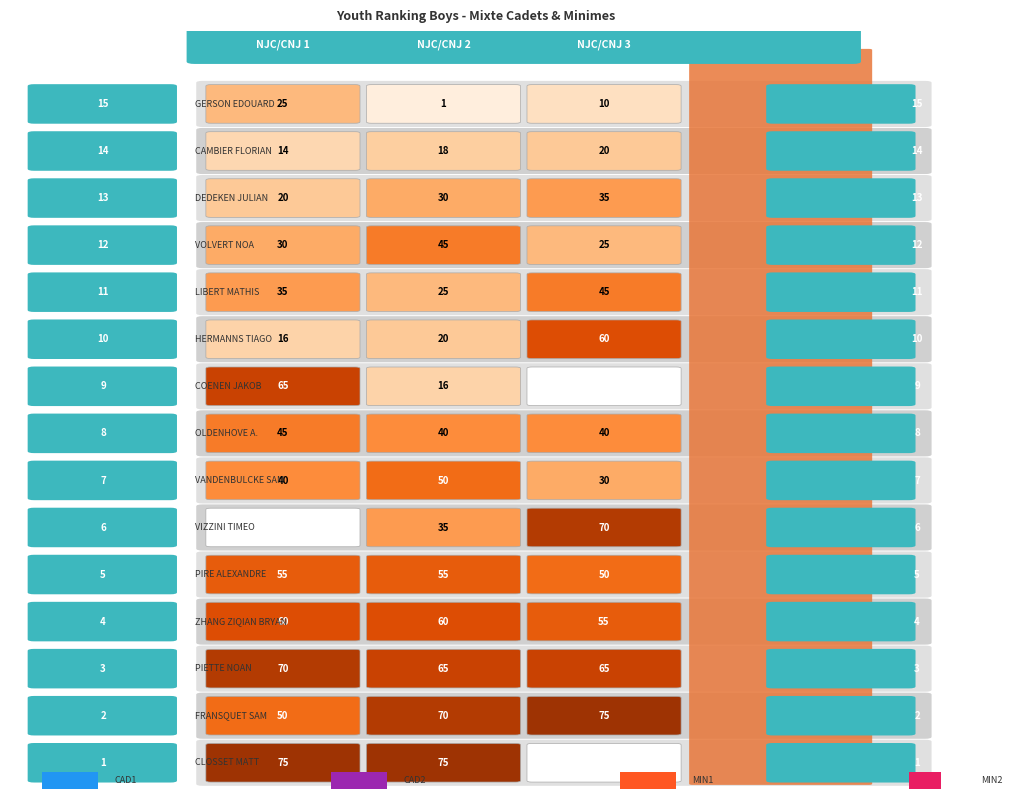

Reading right to left, what are all the values shown in this chart?

CLOSSET MATT: 0	75	75
FRANSQUET SAM: 75	70	50
PIETTE NOAN: 65	65	70
ZHANG ZIQIAN BRYAN: 55	60	60
PIRE ALEXANDRE: 50	55	55
VIZZINI TIMEO: 70	35	0
VANDENBULCKE SAM: 30	50	40
OLDENHOVE A.: 40	40	45
COENEN JAKOB: 0	16	65
HERMANNS TIAGO: 60	20	16
LIBERT MATHIS: 45	25	35
VOLVERT NOA: 25	45	30
DEDEKEN JULIAN: 35	30	20
CAMBIER FLORIAN: 20	18	14
GERSON EDOUARD: 10	1	25